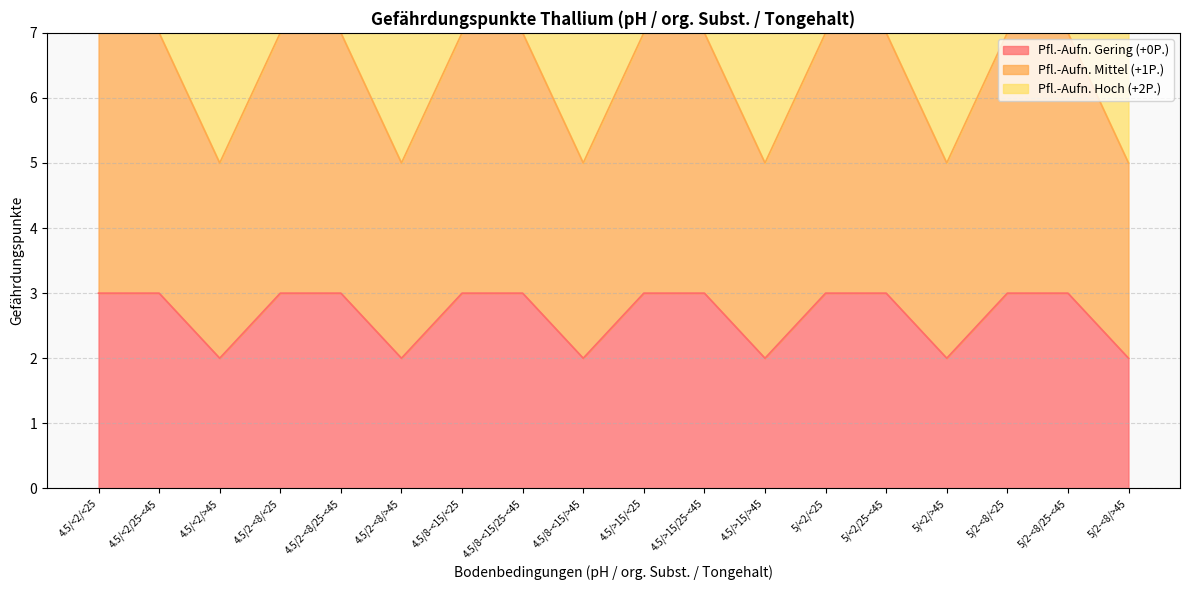

Where is the first local minimum for Pfl.-Aufn. Gering (+0P.)?

4.5/<2/>45